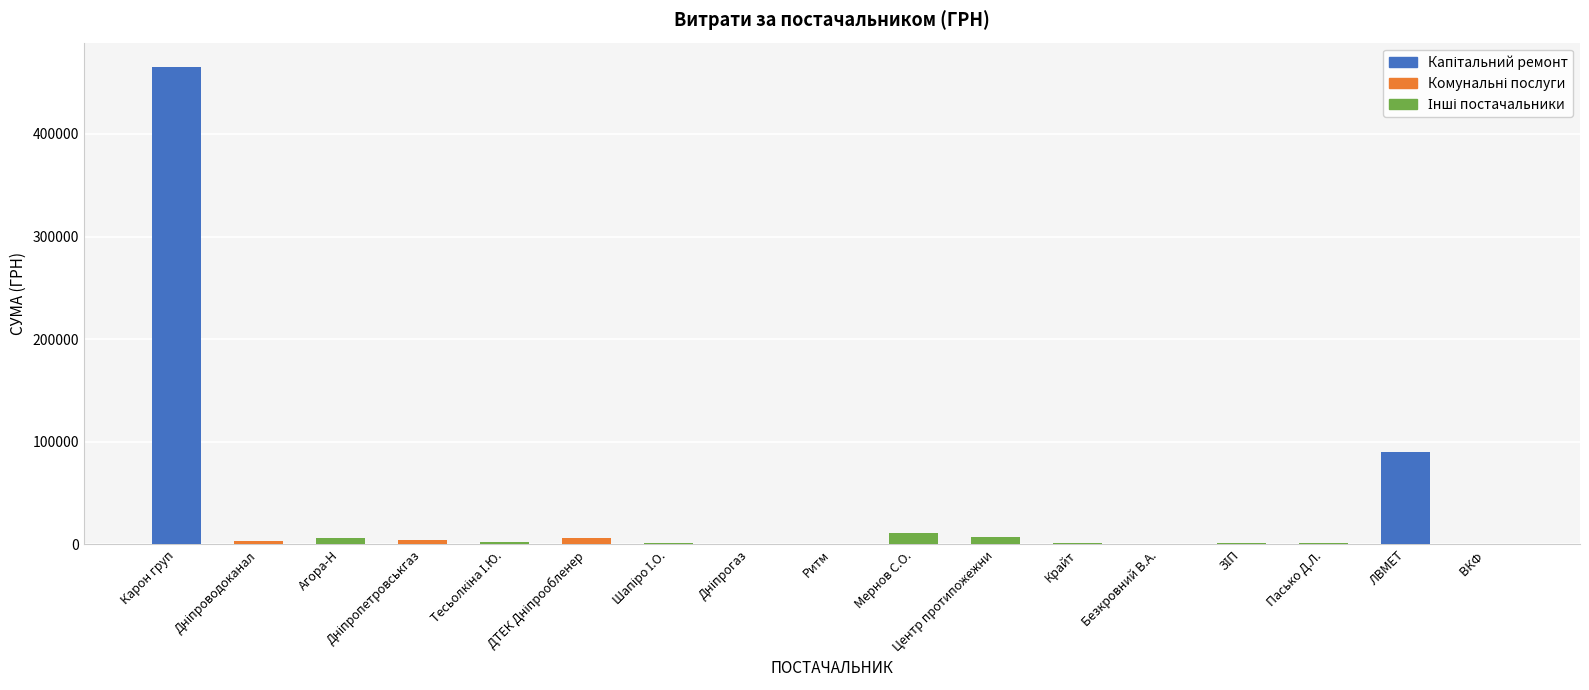

How many data points are above 2130?

8